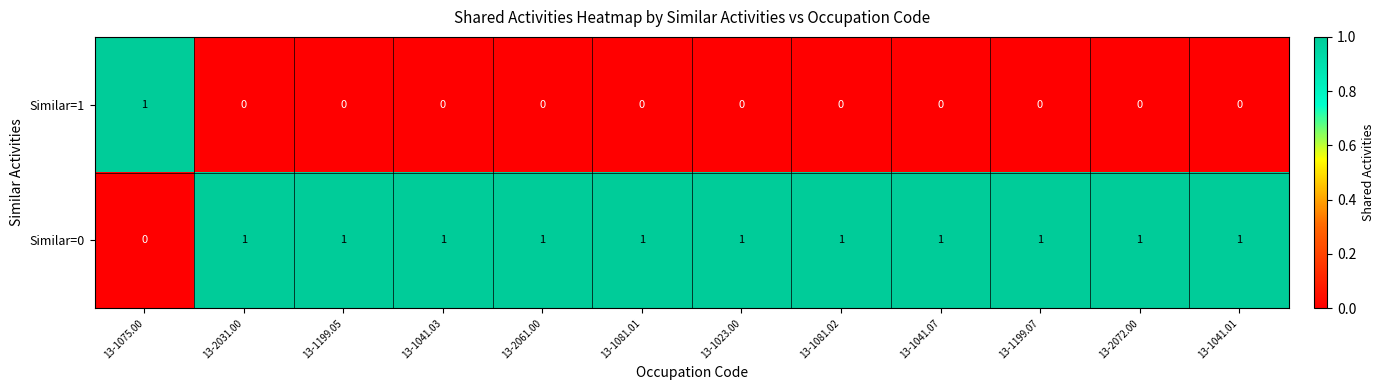

What is the difference between the highest and lowest values at 13-1199.05?

1